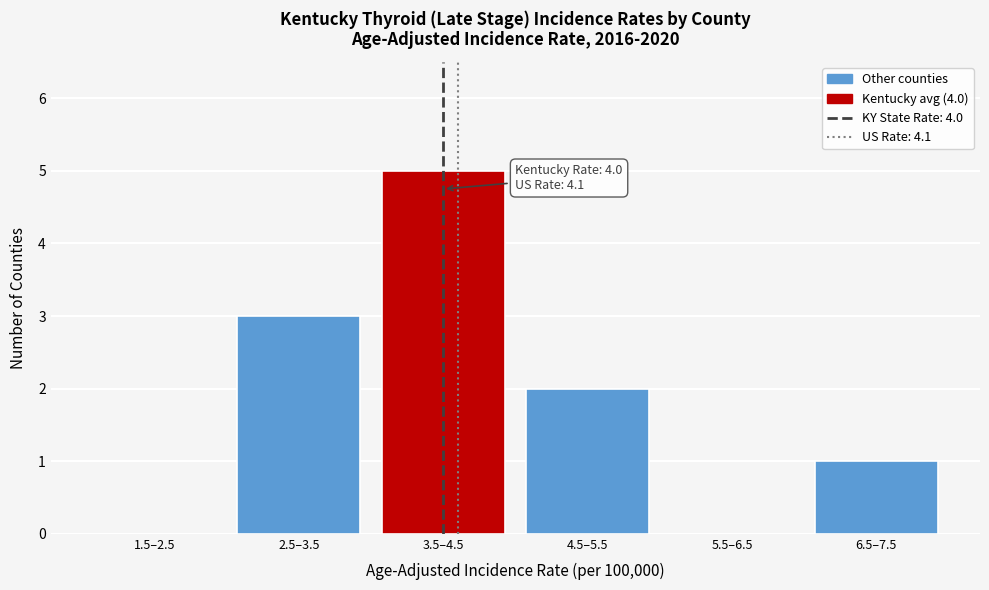

Reading right to left, list all the values displayed in this chart.

6.5–7.5=1	5.5–6.5=0	4.5–5.5=2	3.5–4.5=5	2.5–3.5=3	1.5–2.5=0